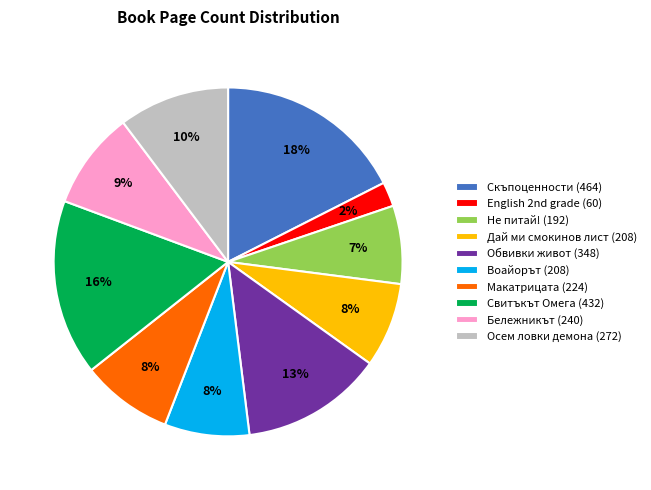

To the nearest percent, what is the average slice percentage?

10%